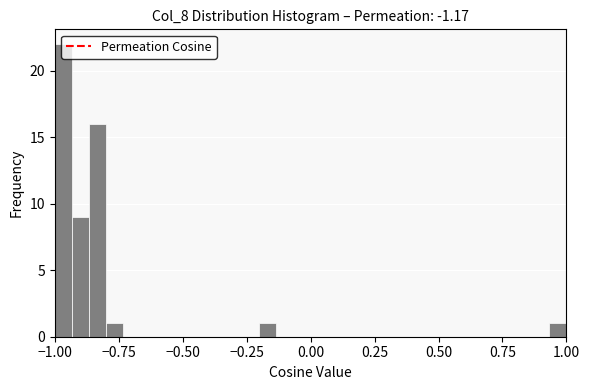

Read against the x-axis, roughly where is the centre of the tallest bar?

-0.95